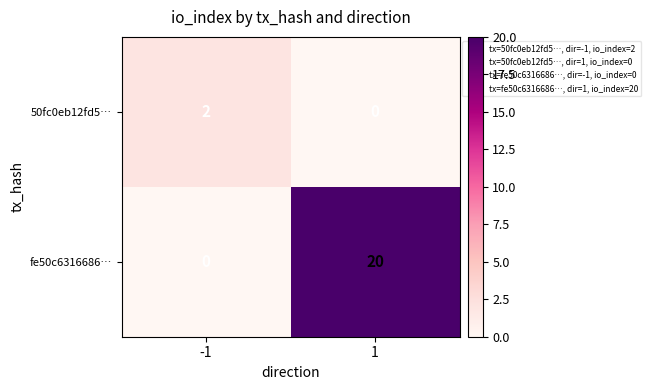

What value does the fe50c6316686… series have at 1?

20